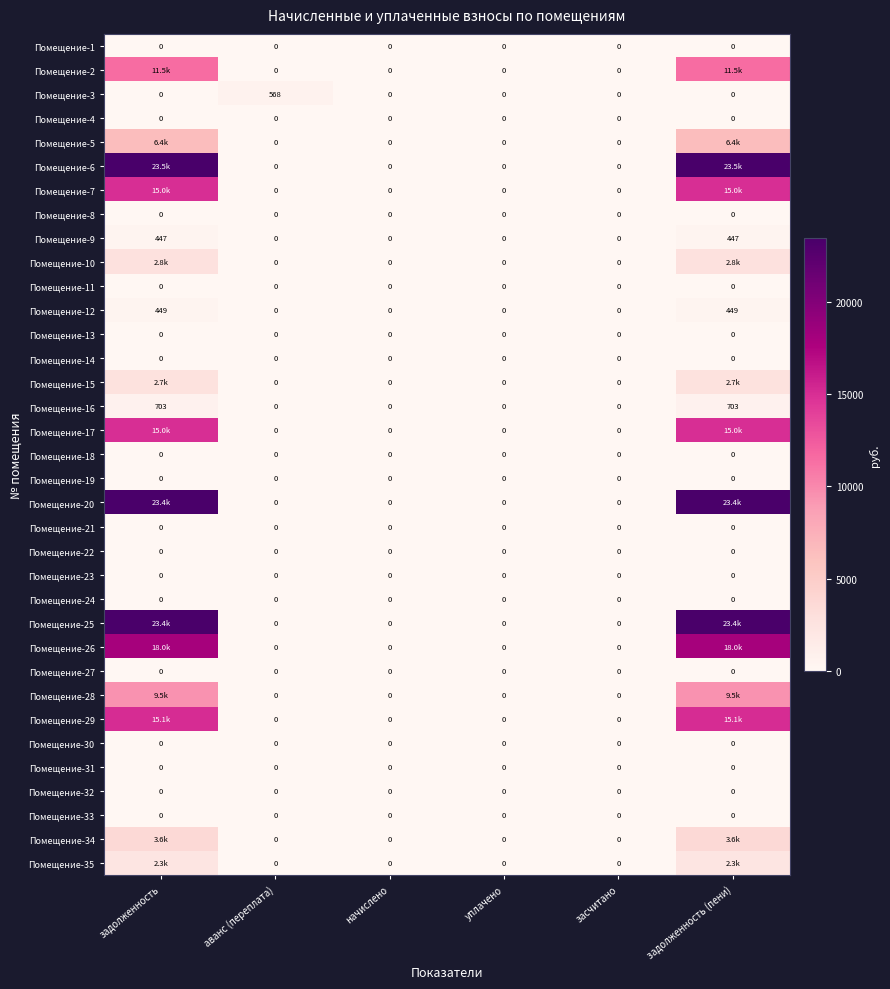

How many values in Помещение-35 are above zero?

2